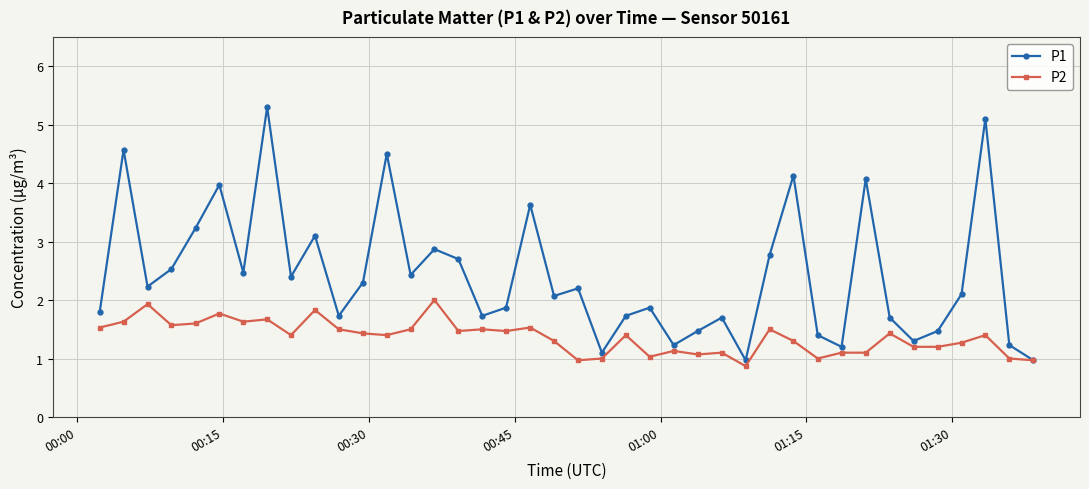

What is the greatest value displayed?

5.3